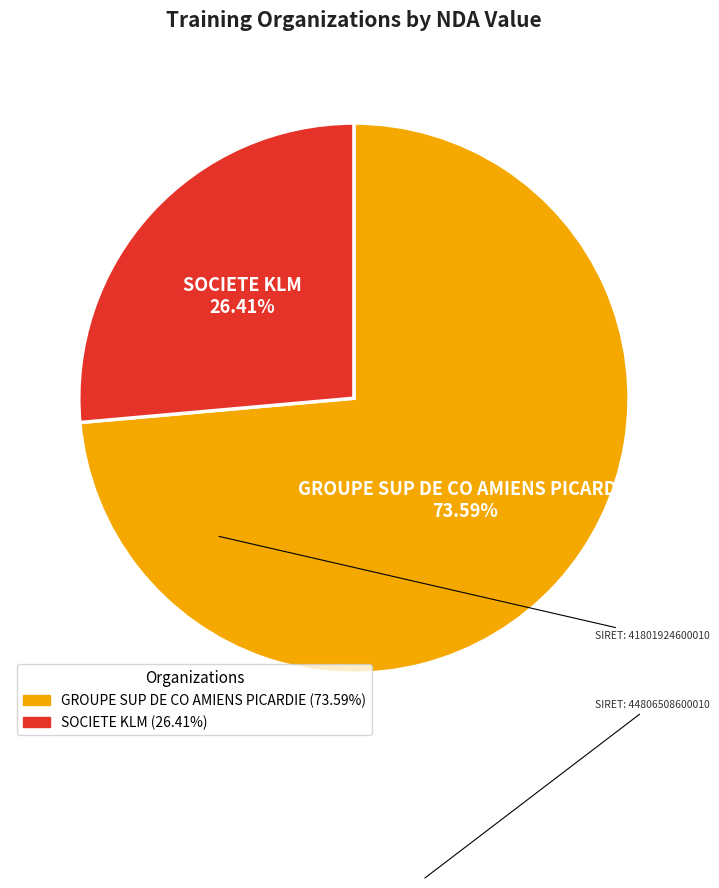

Is it true that SOCIETE KLM is 26% of the pie?

True